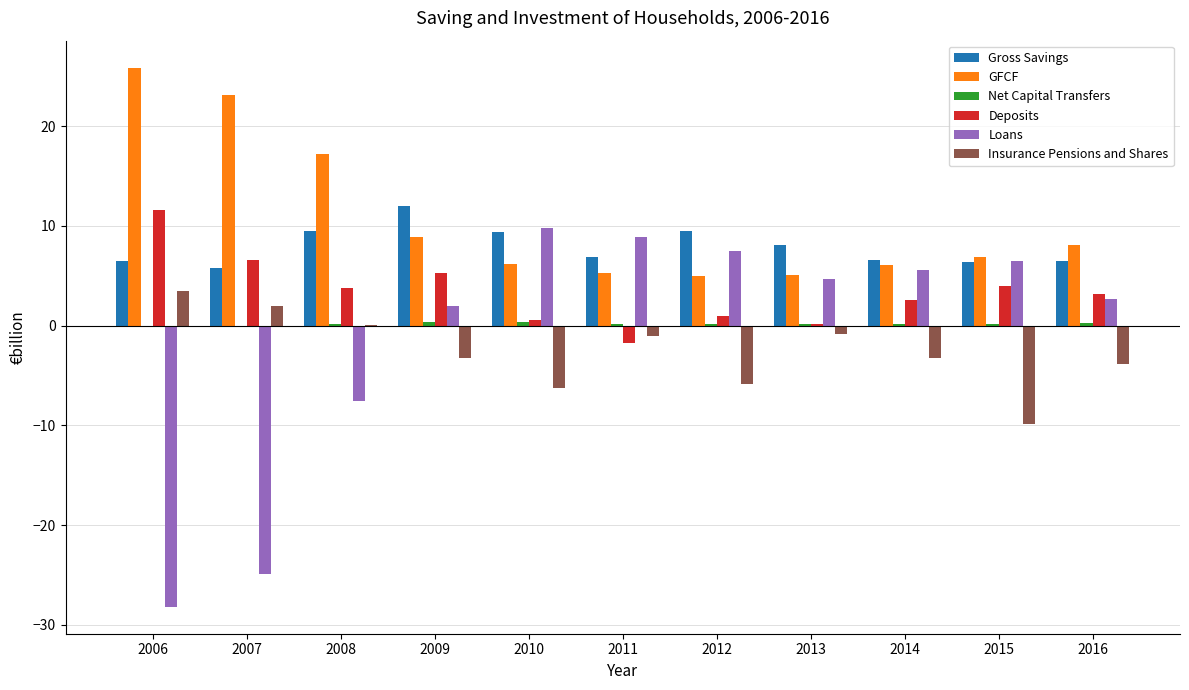

Which series has the widest spread of values?

Loans